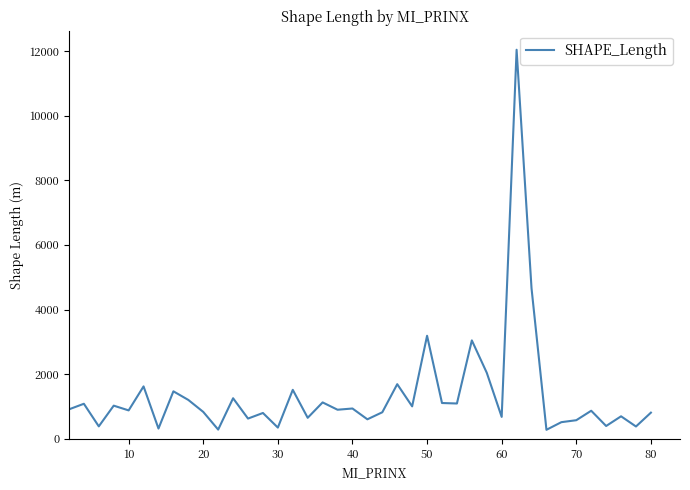

What is the difference between the maximum and minimum values?

11758.5